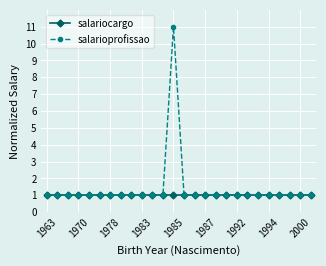

What is the greatest value displayed?

11